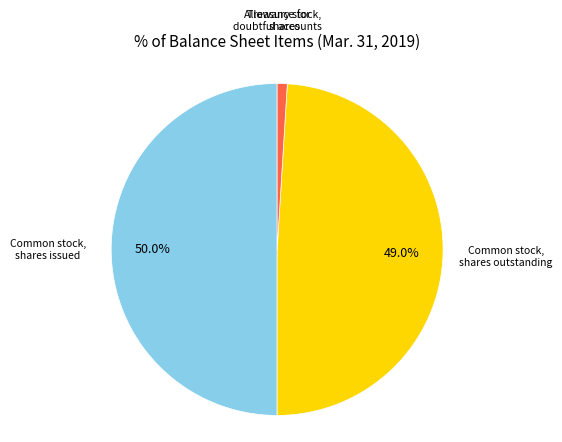

Combined, do Treasury stock, shares and Common stock, shares issued account for over 50%?

Yes